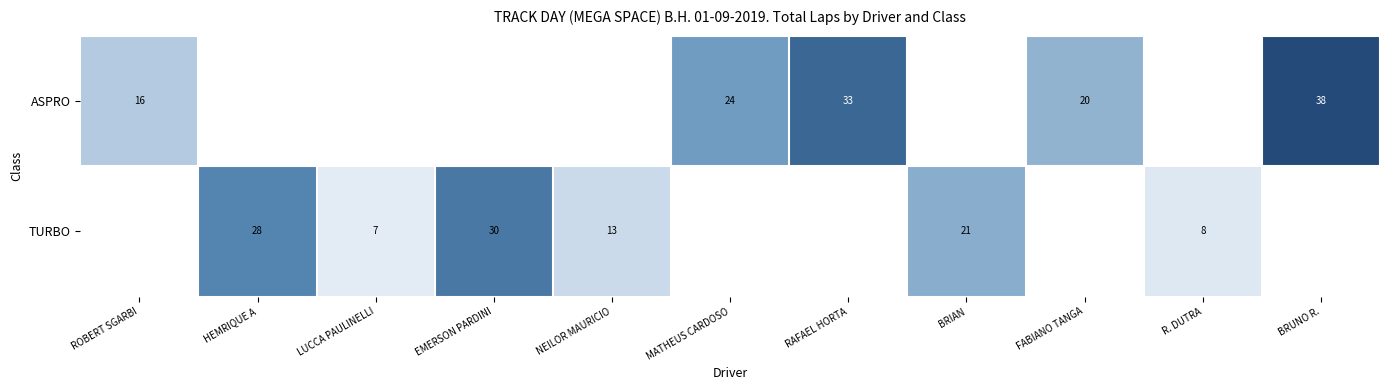

What is the label of the 1st bar from the right?

BRUNO R.